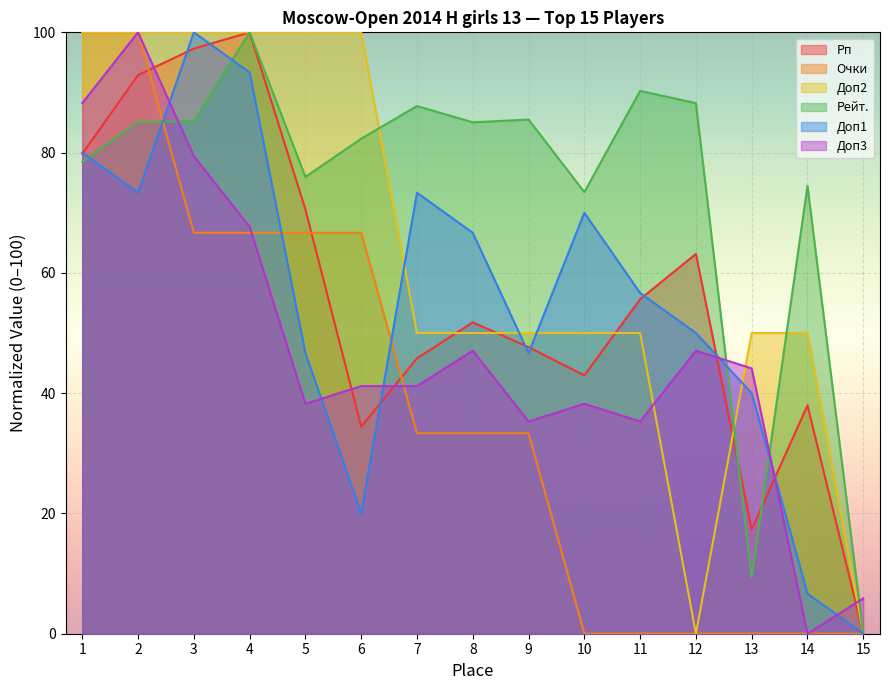

How many data points in Доп1 are above 56?

8